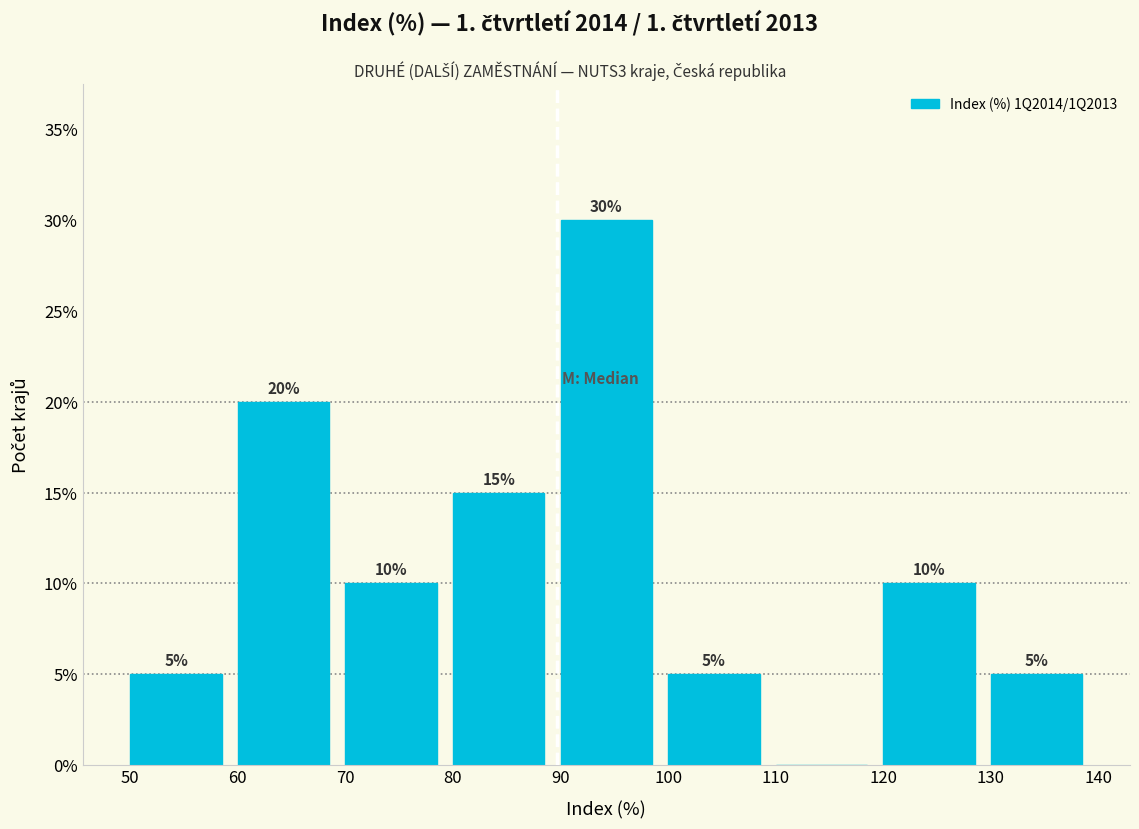

Which range on the x-axis has the tallest bar?

90 to 100